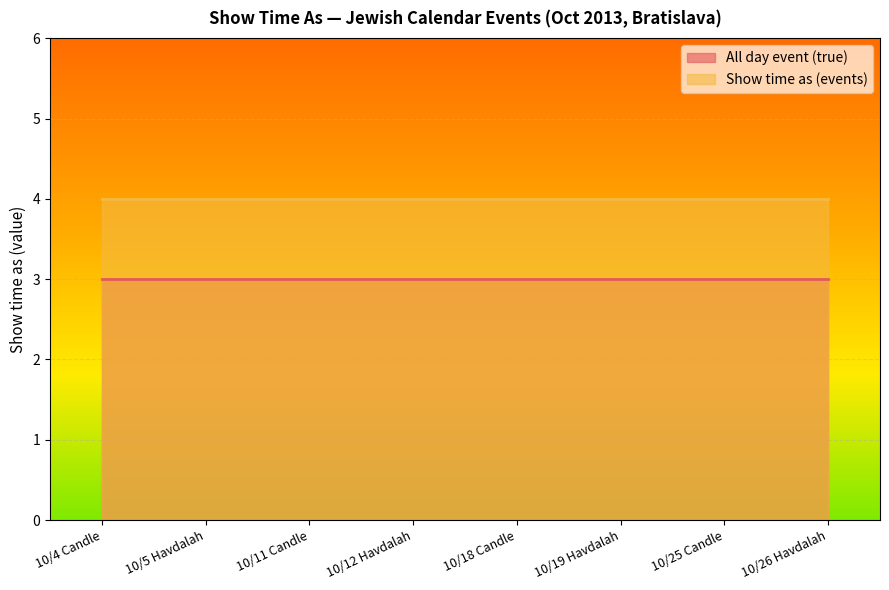

Is the value of All day event (true) at 10/5 Havdalah greater than the value of Show time as (events) at 10/12 Havdalah?

No